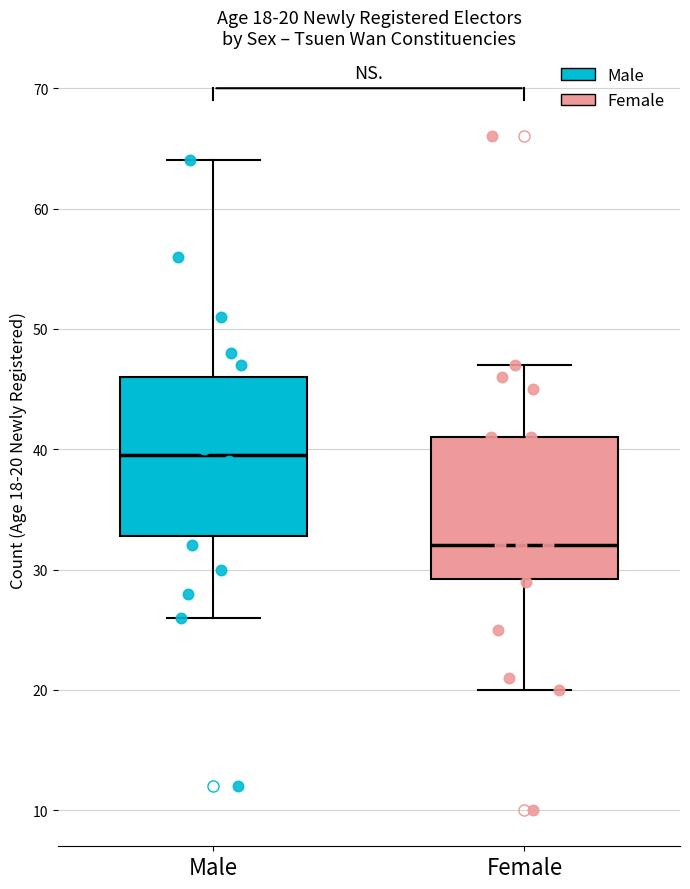

Which box is the tallest, from its lower edge to its upper edge?

Male